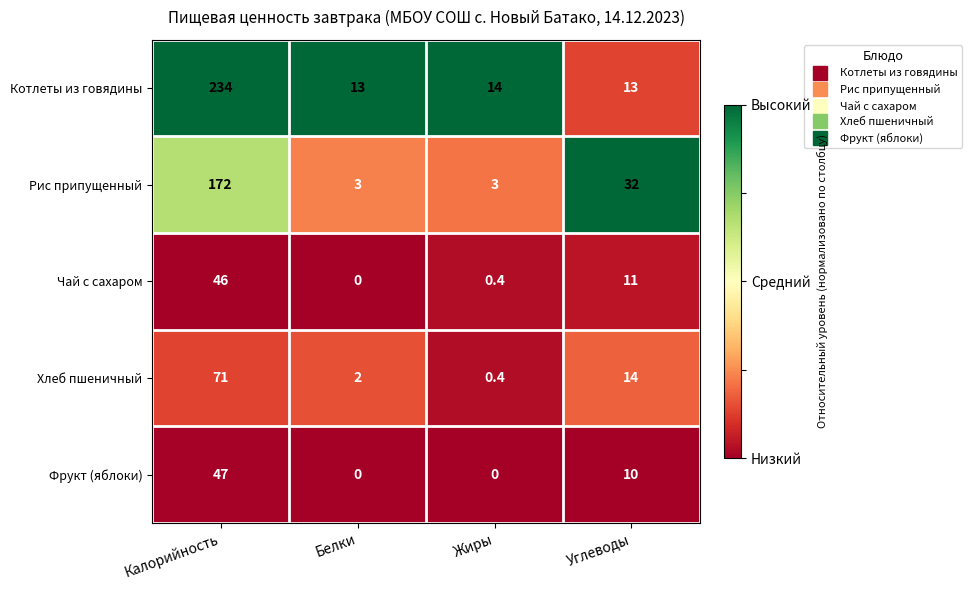

What value does the Рис припущенный series have at Белки?

3.0